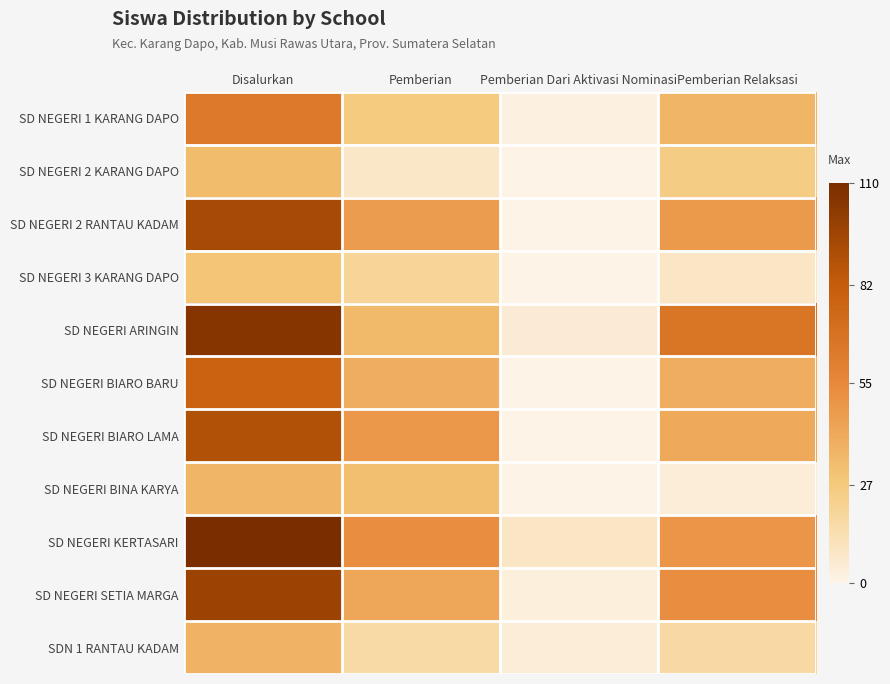

Count the number of data series in this chart.

11